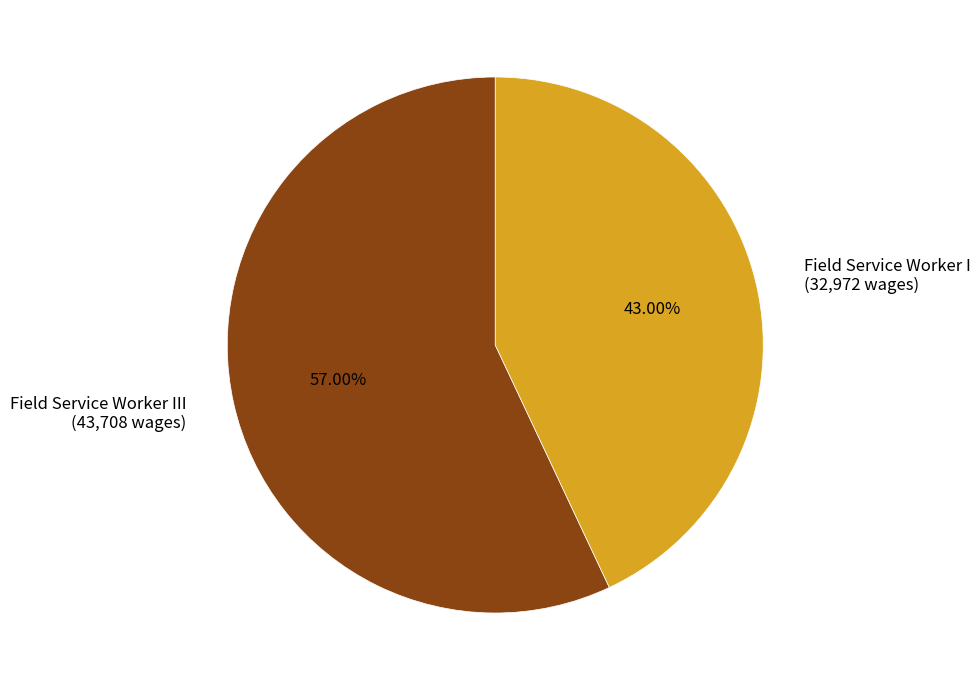

Rank the categories by value from highest to lowest.

Field Service Worker III, Field Service Worker I